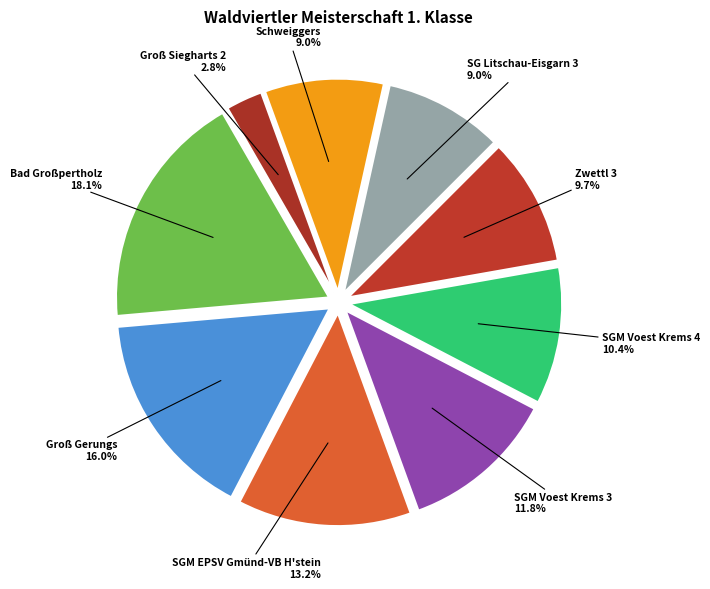

Count the number of slices in the pie.

9